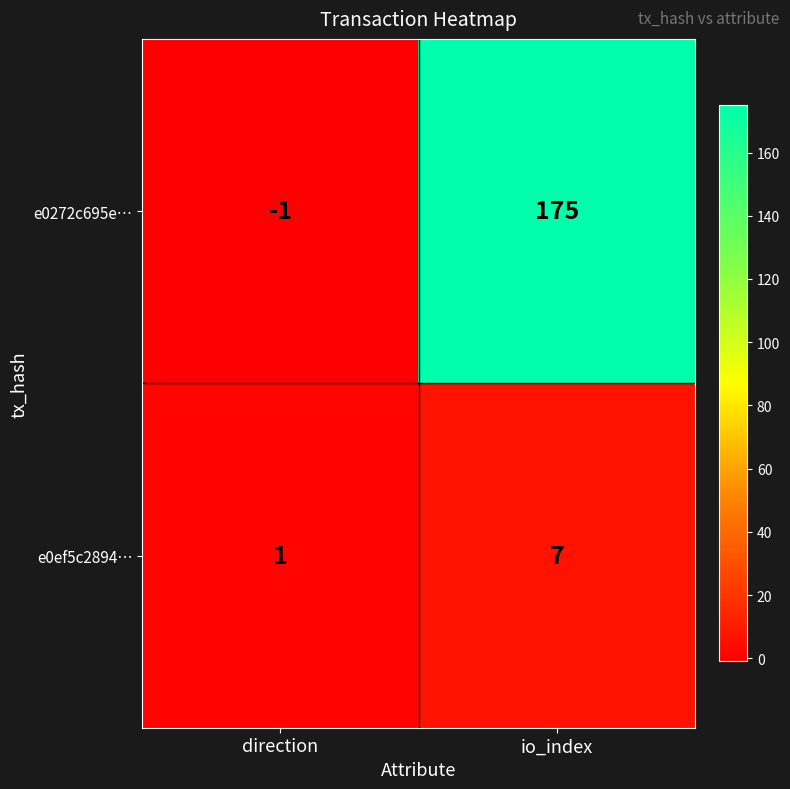

The e0ef5c2894… series shows 2 at io_index. True or false?

False